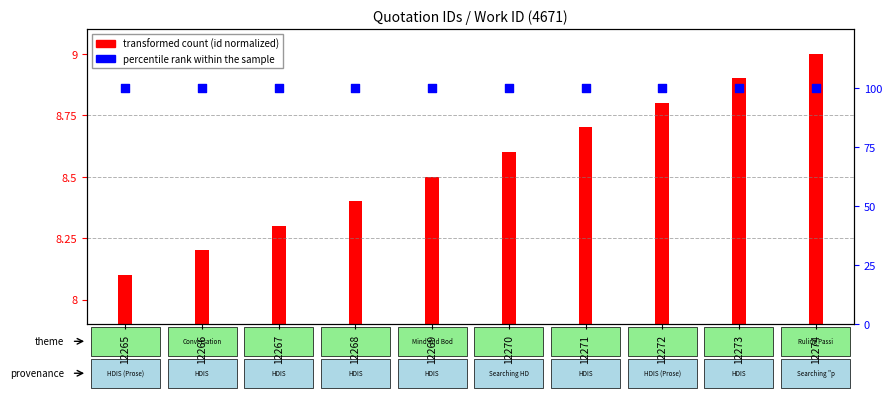

What is the total value across all series at 12273?

108.9